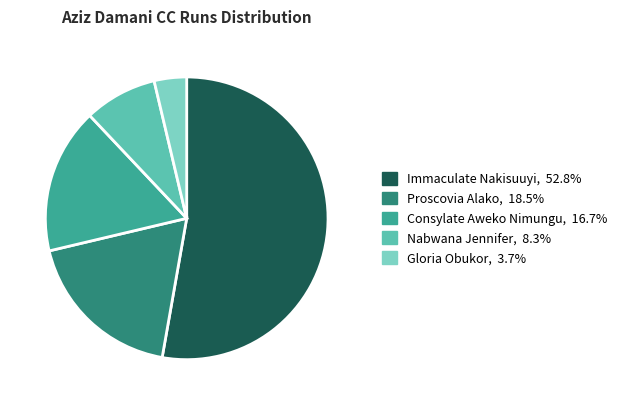

Do Gloria Obukor, 3.7% and Immaculate Nakisuuyi, 52.8% together represent more than half of the pie?

Yes